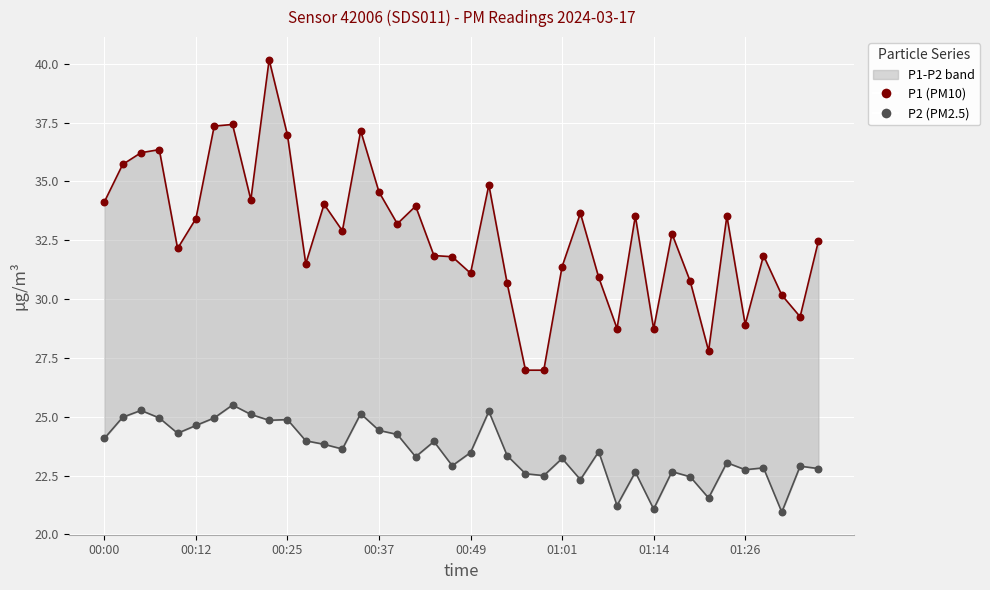

Which series has the widest spread of Y values?

P1